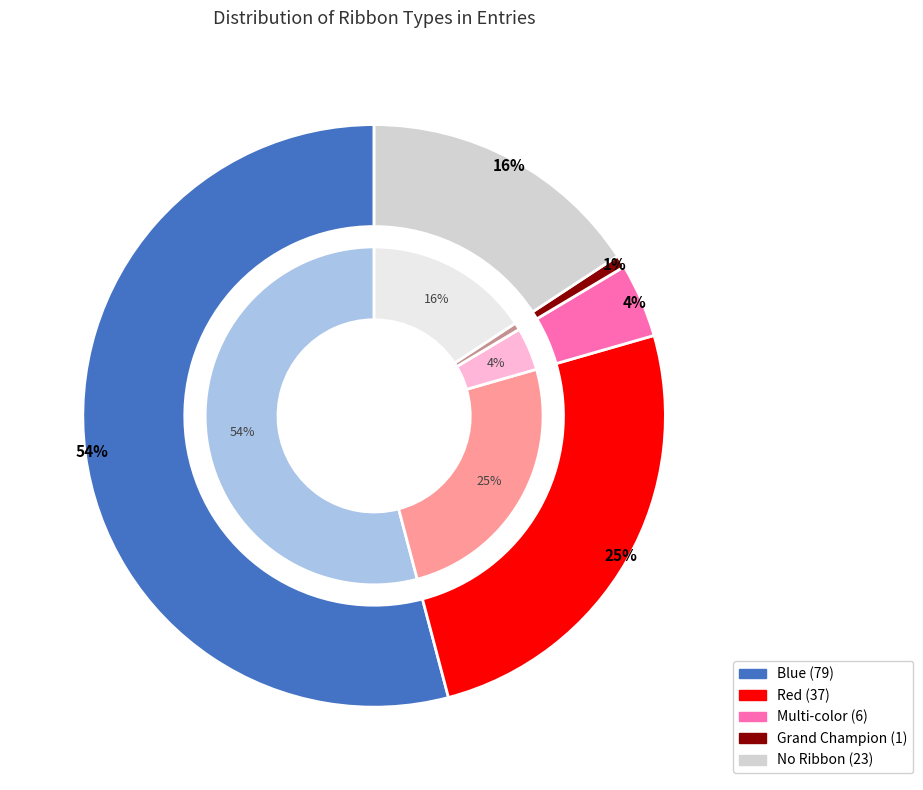

What is the change in value from Red to Multi-color?

-31